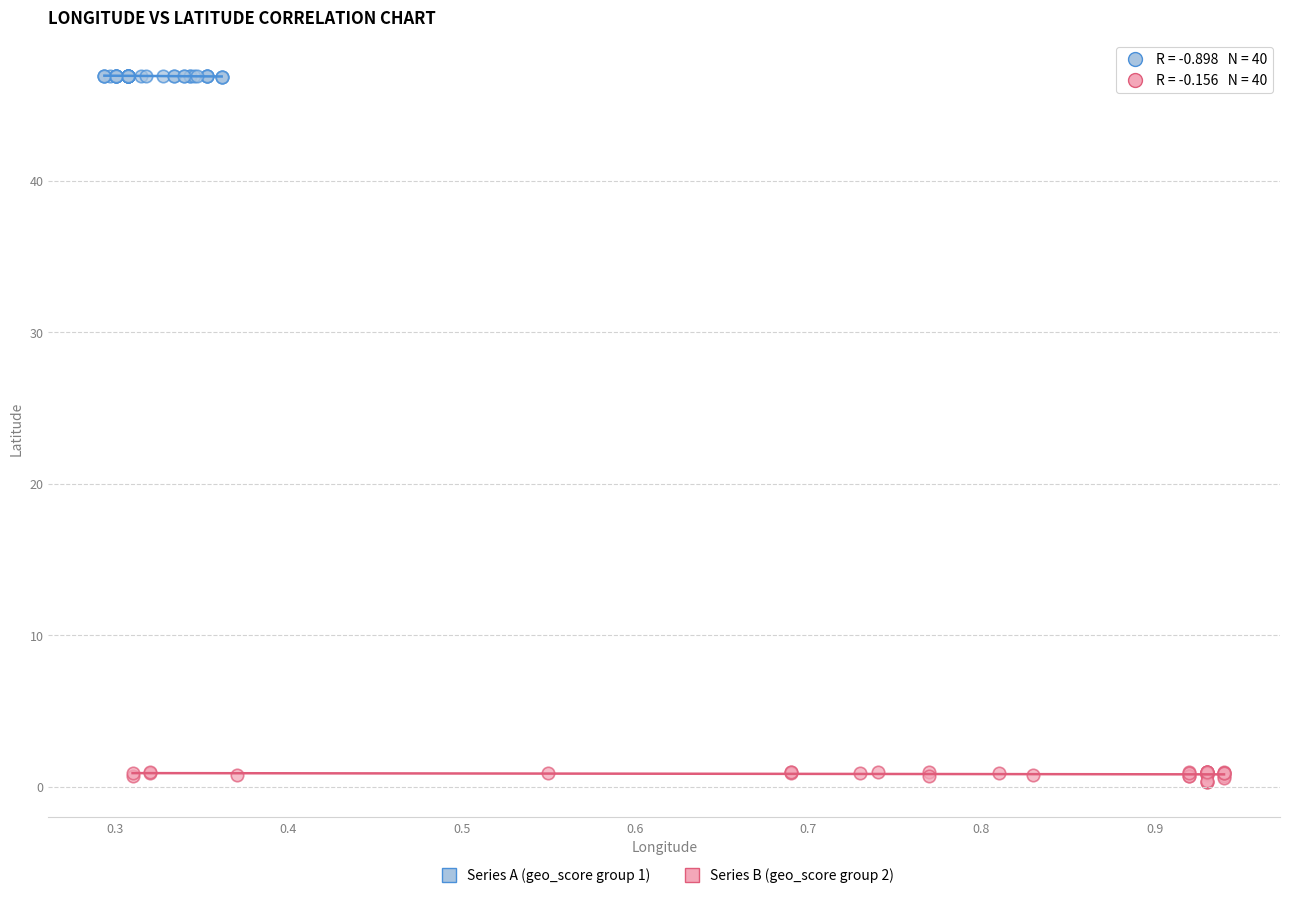

Which series reaches the maximum Y coordinate?

Series A (geo_score group 1)